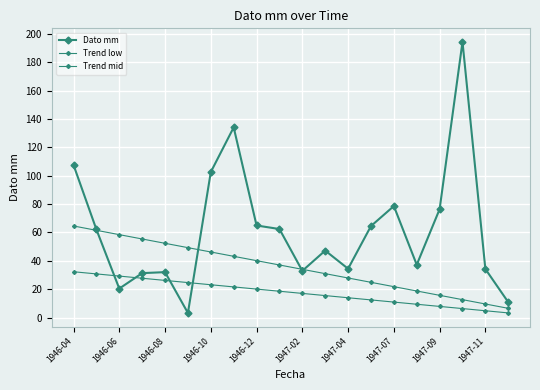

What is the smallest value displayed?

3.2